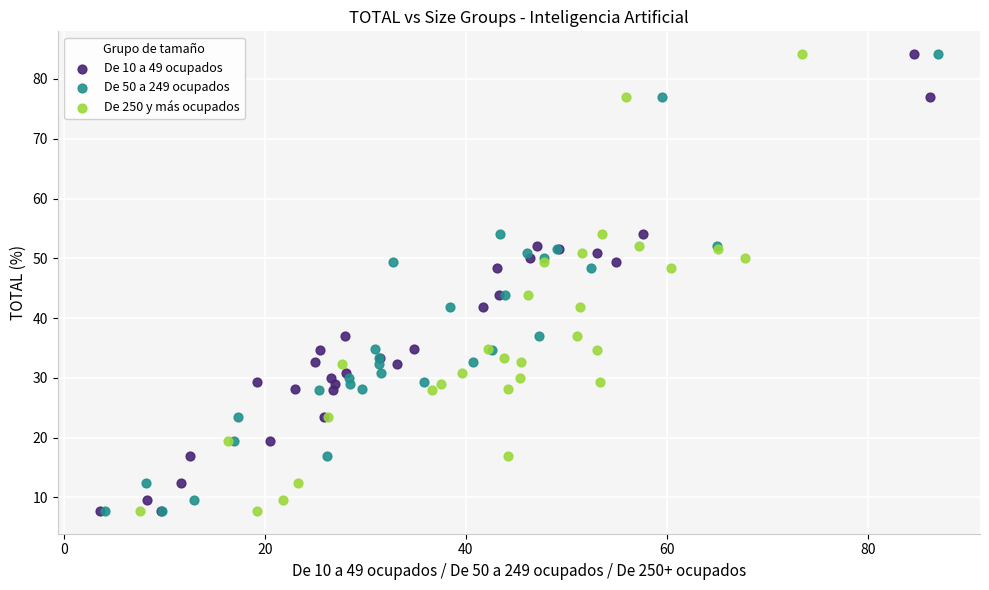

What are all the series names shown in the legend?

De 10 a 49 ocupados, De 50 a 249 ocupados, De 250 y más ocupados